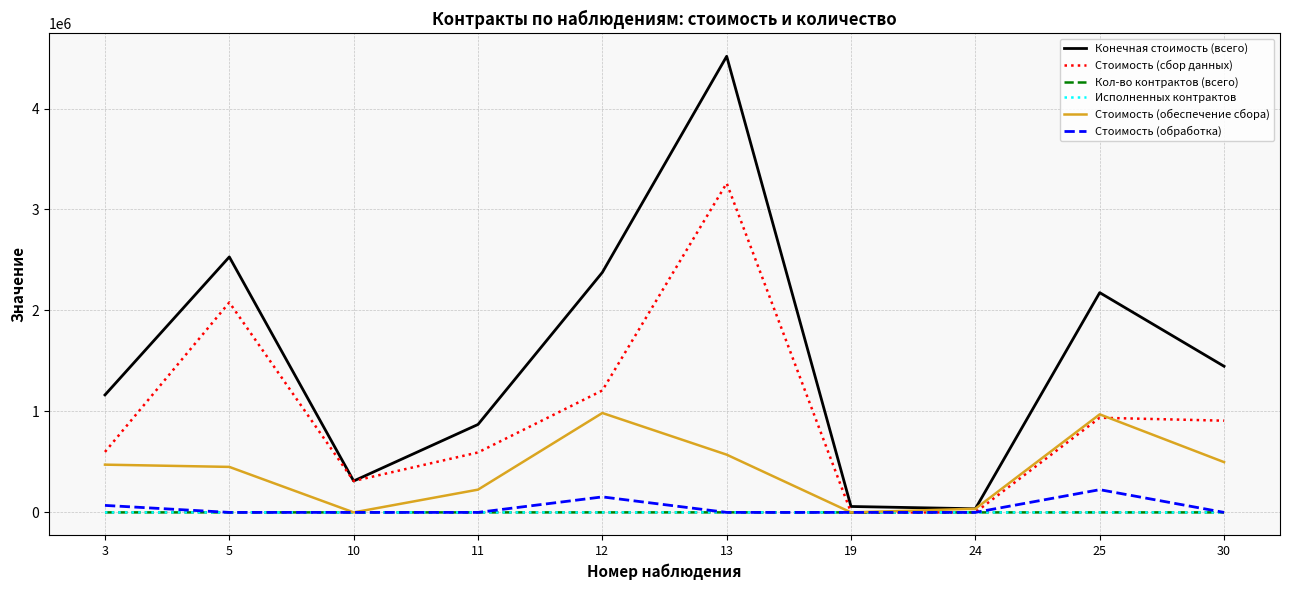

Reading left to right, list all the values displayed in this chart.

Конечная стоимость (всего): 3=1163458.8	5=2530236.1	10=311095.0	11=870919.2	12=2376849.0	13=4517243.1	19=58590.0	24=36039.1	25=2176554.8	30=1447259.6
Стоимость (сбор данных): 3=599162.3	5=2079592.9	10=311095.0	11=593729.8	12=1207580.6	13=3259950.7	19=0.0	24=0.0	25=937425.3	30=908434.4
Кол-во контрактов (всего): 3=47.0	5=190.0	10=32.0	11=67.0	12=133.0	13=420.0	19=3.0	24=3.0	25=69.0	30=54.0
Исполненных контрактов: 3=47.0	5=190.0	10=32.0	11=67.0	12=133.0	13=420.0	19=3.0	24=3.0	25=69.0	30=54.0
Стоимость (обеспечение сбора): 3=472895.1	5=450643.2	10=0.0	11=225421.1	12=984477.7	13=571796.5	19=0.0	24=36039.1	25=971044.4	30=498007.5
Стоимость (обработка): 3=69267.4	5=0.0	10=0.0	11=0.0	12=153542.8	13=0.0	19=0.0	24=0.0	25=225119.2	30=0.0